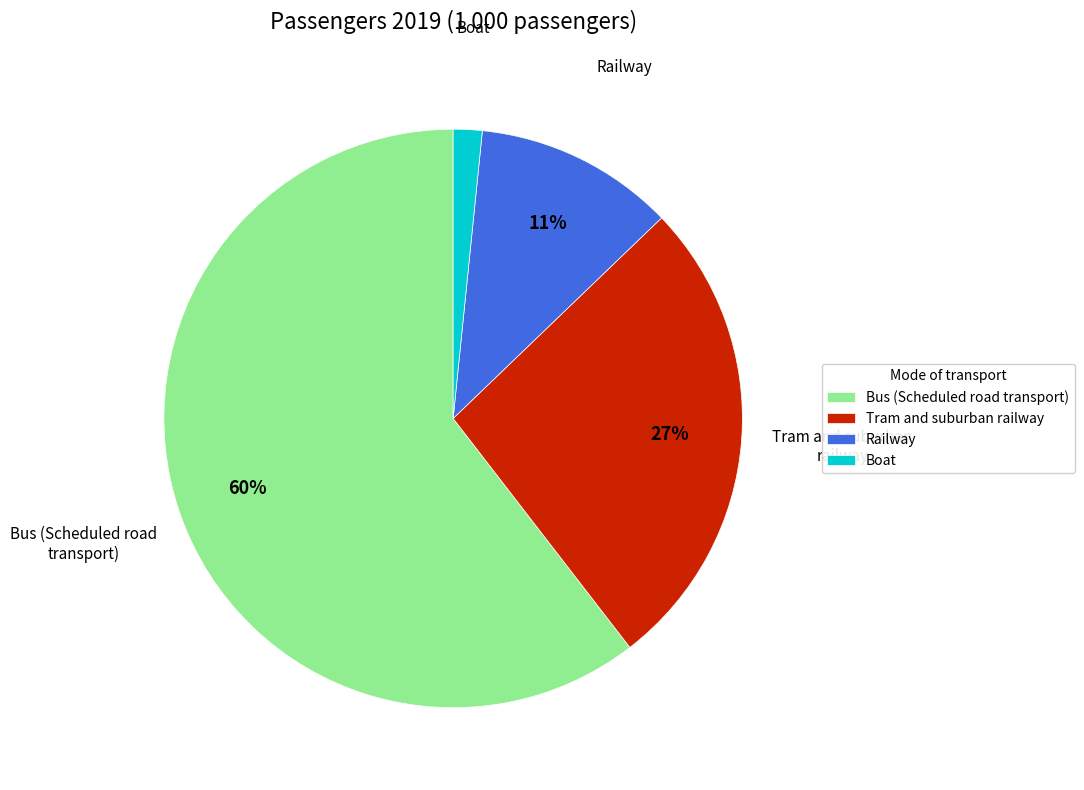

What is the largest slice in the pie chart?

Bus (Scheduled road transport)